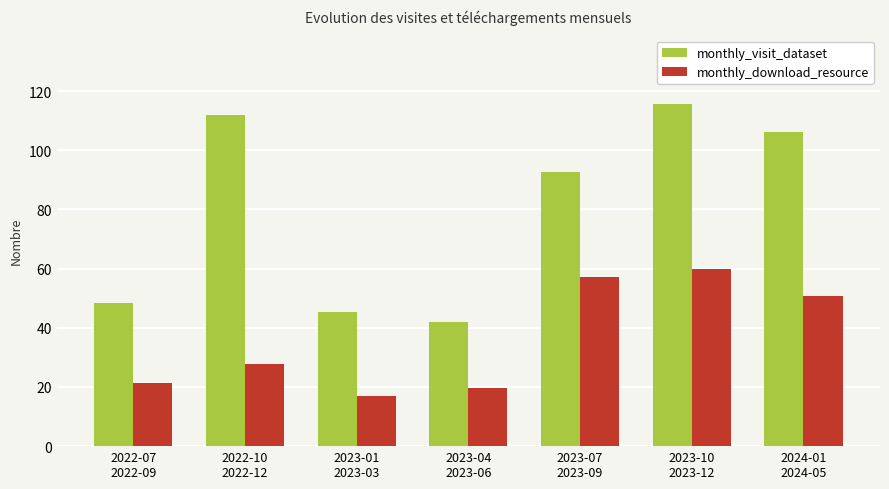

What is the value of the monthly_download_resource bar at the 4th from the left?

19.7